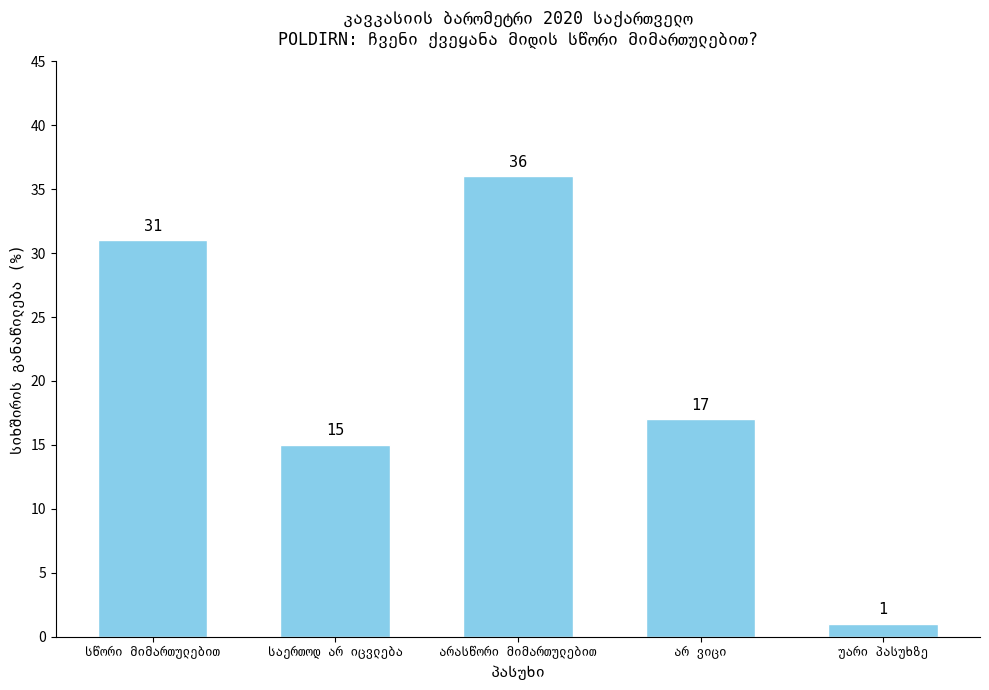

Reading left to right, transcribe all the data shown in this chart.

31	15	36	17	1